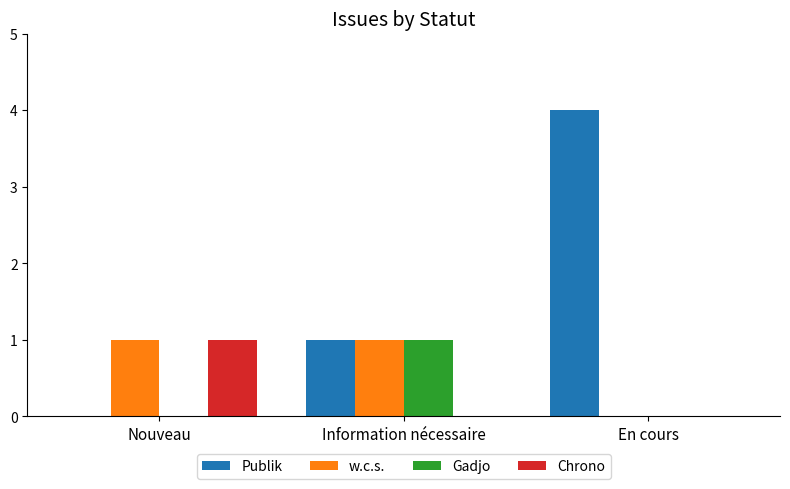

At which label does Publik reach its peak?

En cours